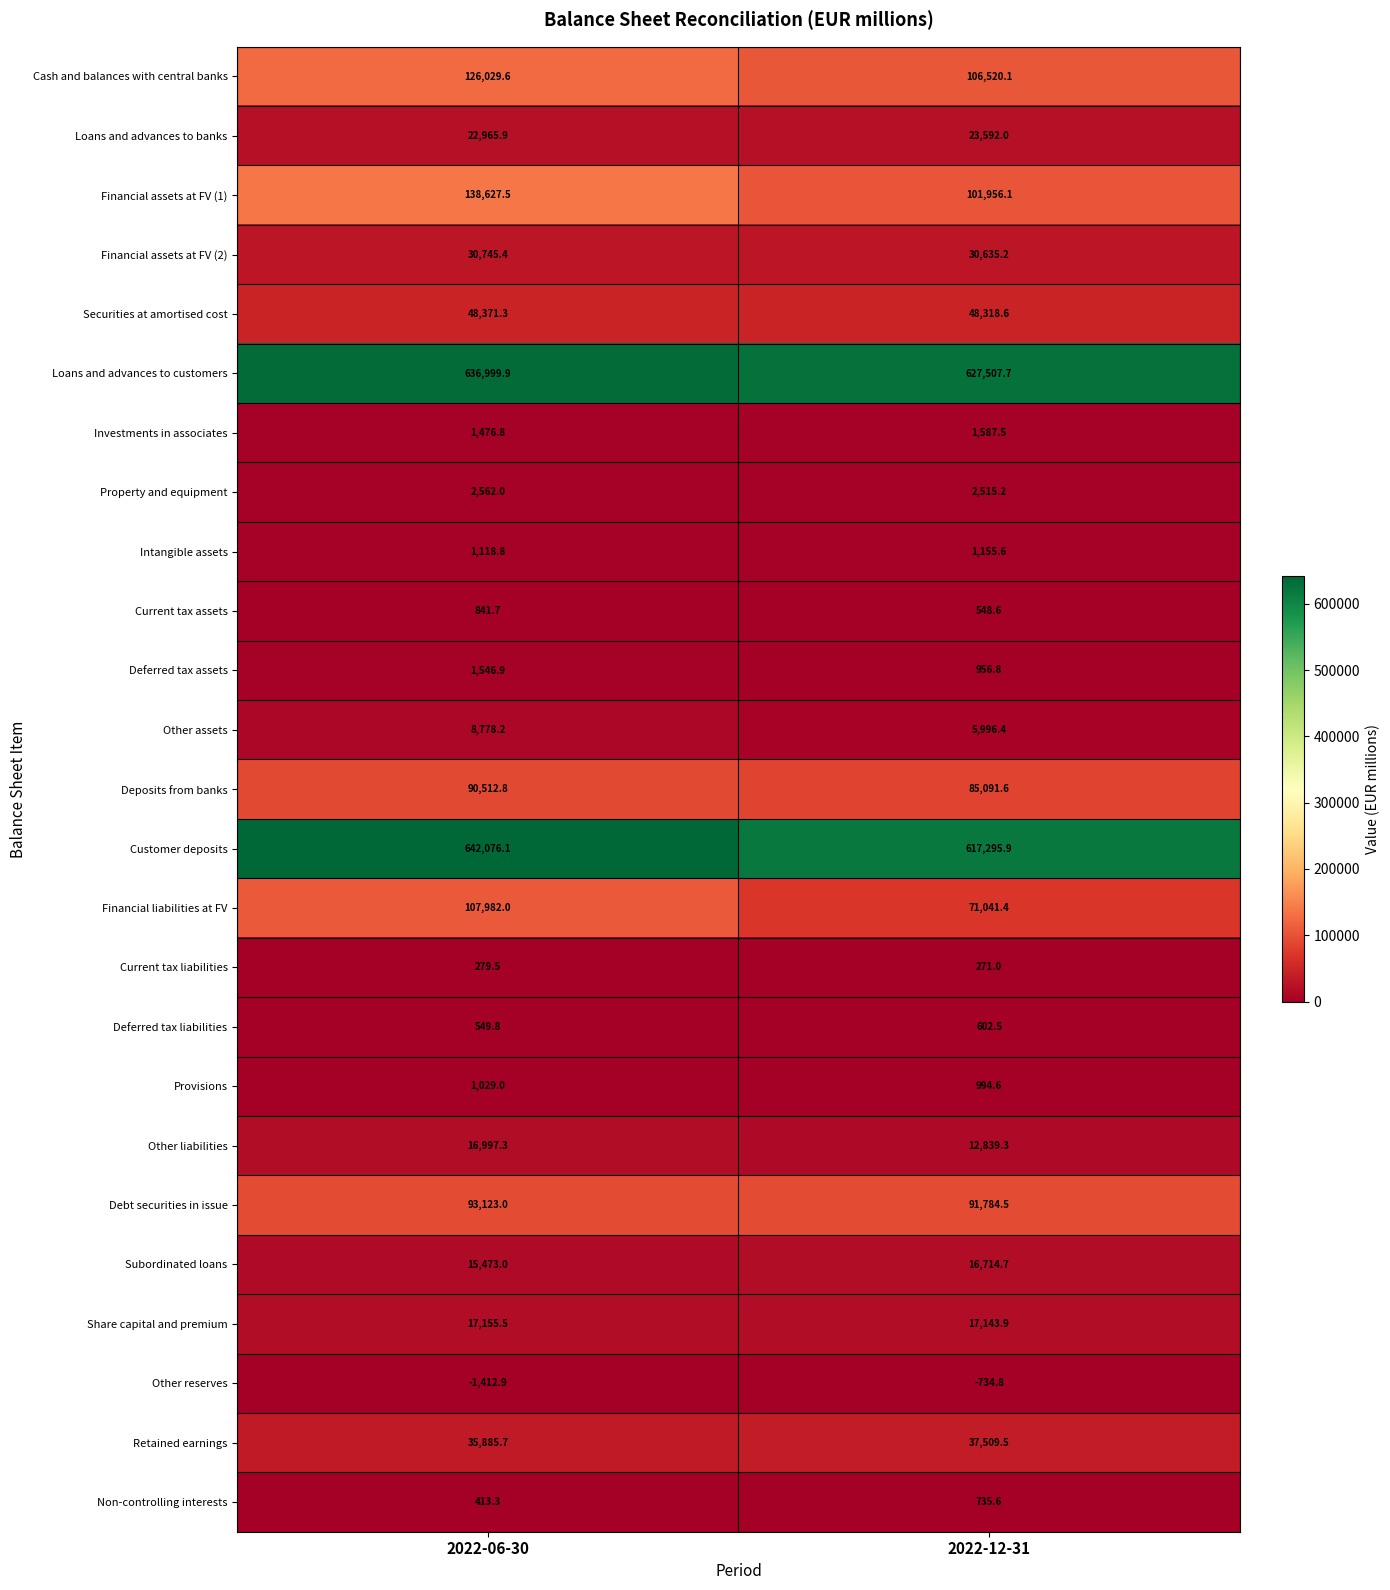

Is it true that Deferred tax liabilities equals 549.8 at 2022-06-30?

True